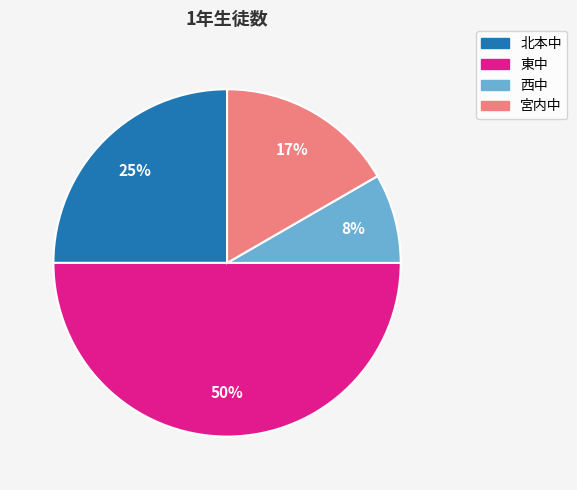

The 東中 slice represents 50% of the pie. True or false?

True